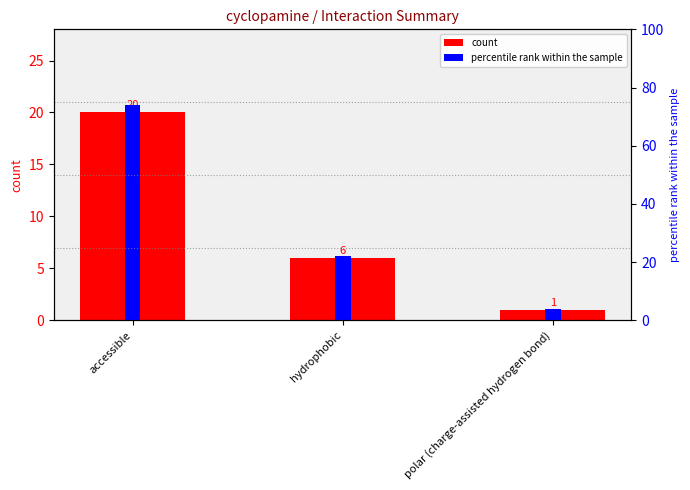

How many distinct data groups are displayed?

2